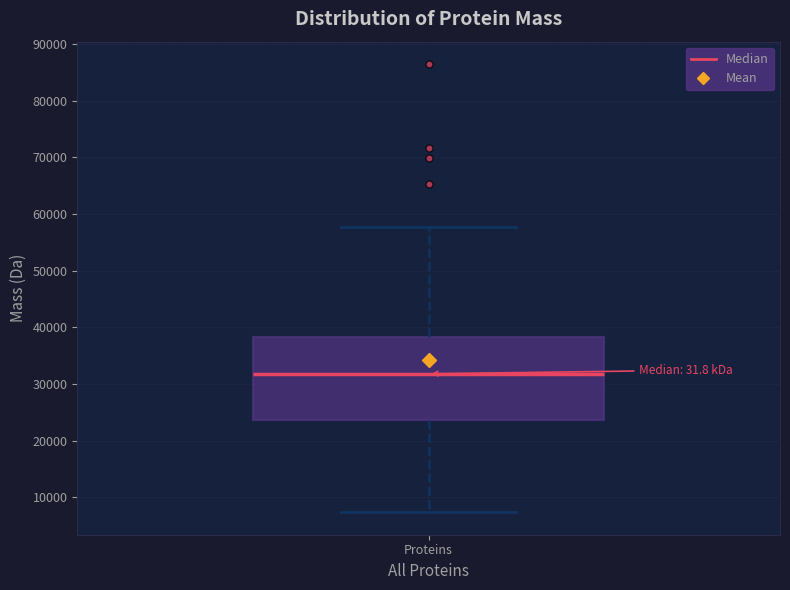

Read this box plot against the y-axis: the position of the median line, the range covered by the box, and the ends of both whiskers. The values are not printed on the chart, so give them approximately, as read against the axis.

median 32000, box 24000 to 38000, whiskers 7000 to 58000